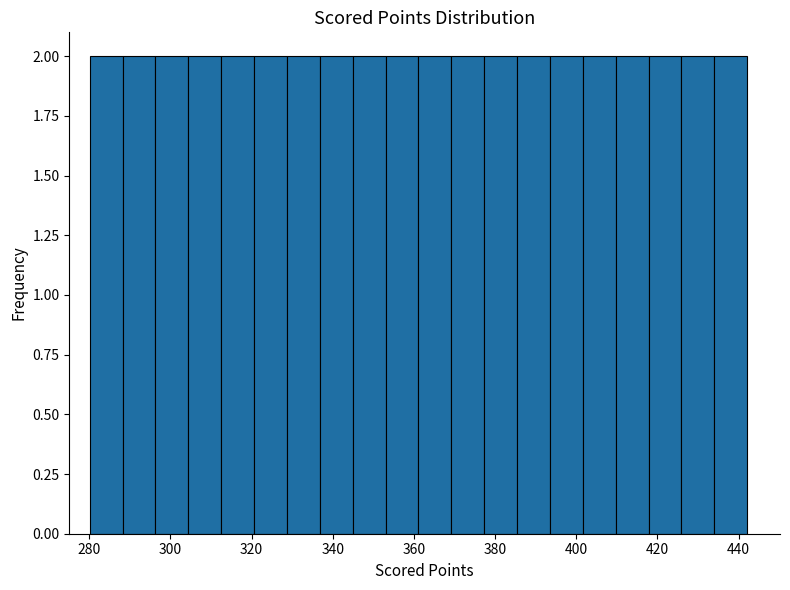

Reading left to right, transcribe this chart: for each bar, give the range it covers on the x-axis and its height. Neither the bar edges nor the heights are printed on the chart, so give them approximately, as read against the axes.

280 to 288: 2
288 to 296: 2
296 to 304: 2
304 to 312: 2
312 to 320: 2
320 to 328: 2
328 to 336: 2
336 to 344: 2
344 to 354: 2
354 to 362: 2
362 to 370: 2
370 to 378: 2
378 to 386: 2
386 to 394: 2
394 to 402: 2
402 to 410: 2
410 to 418: 2
418 to 426: 2
426 to 434: 2
434 to 442: 2